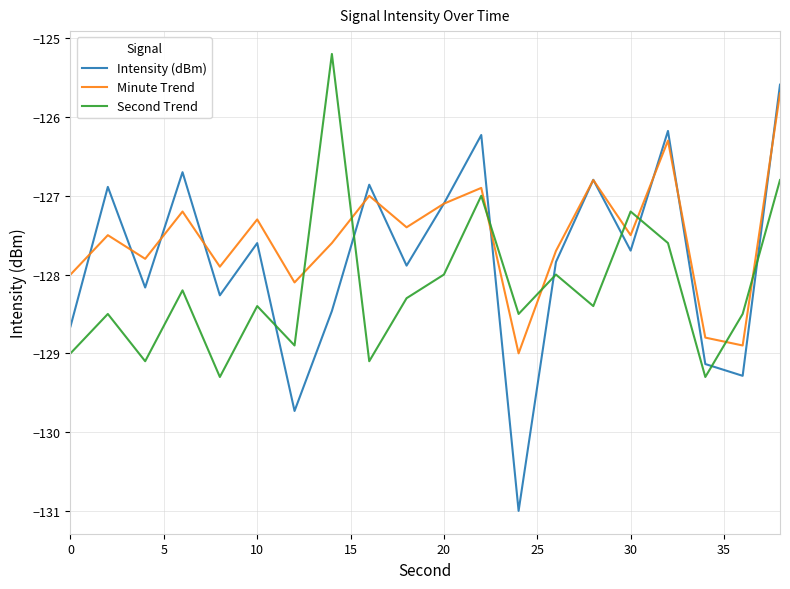

Which series ends up on top after the final intersection of Minute Trend and Second Trend?

Minute Trend